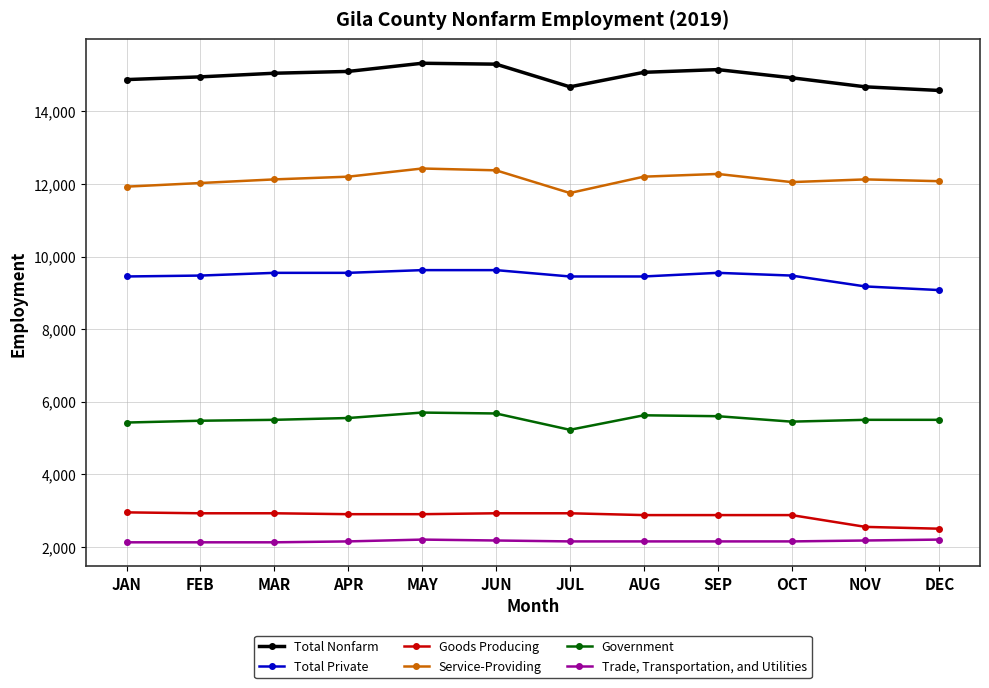

What is the difference between the highest and lowest values at JAN?

12750